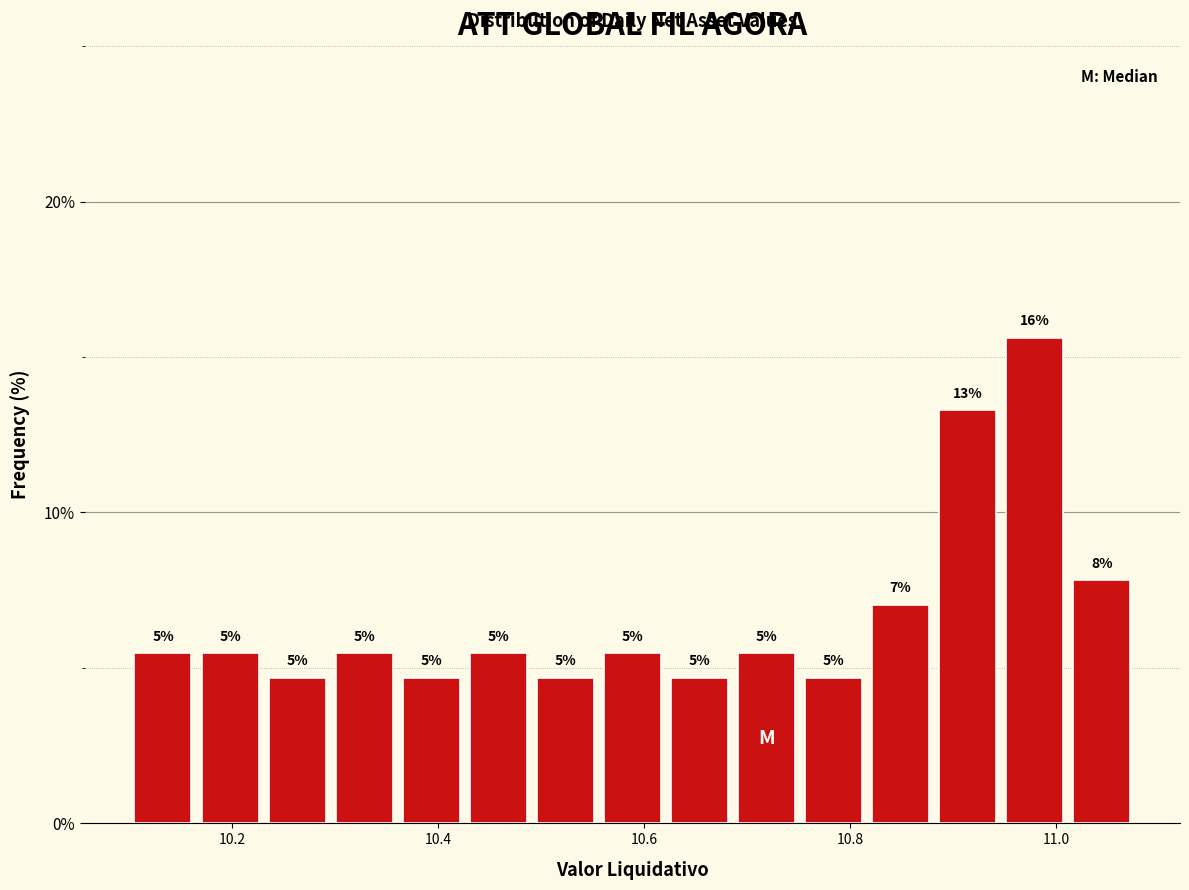

Read against the x-axis, roughly where is the centre of the tallest bar?

10.98